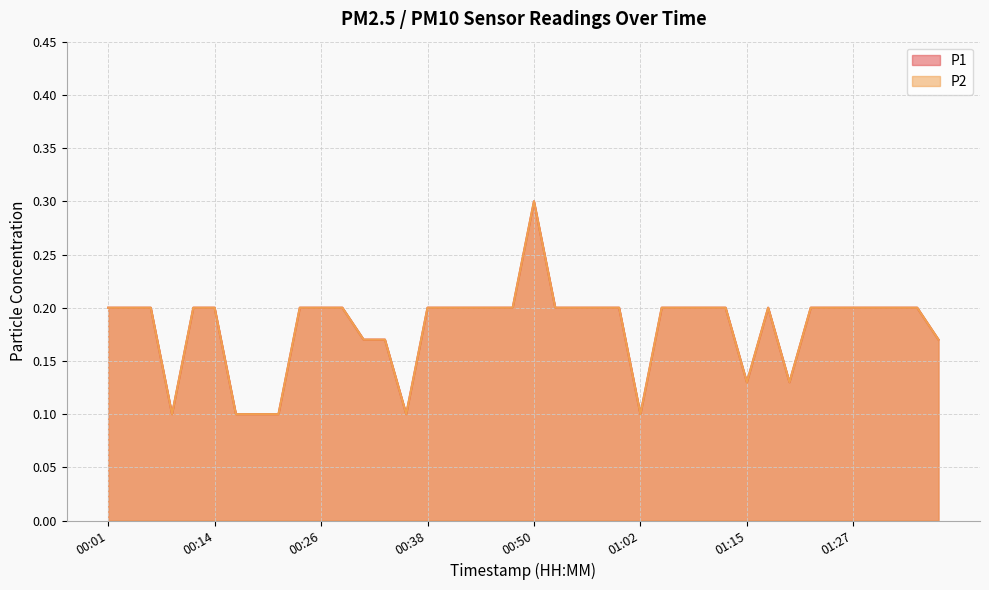

What is the maximum value for P1?

0.3